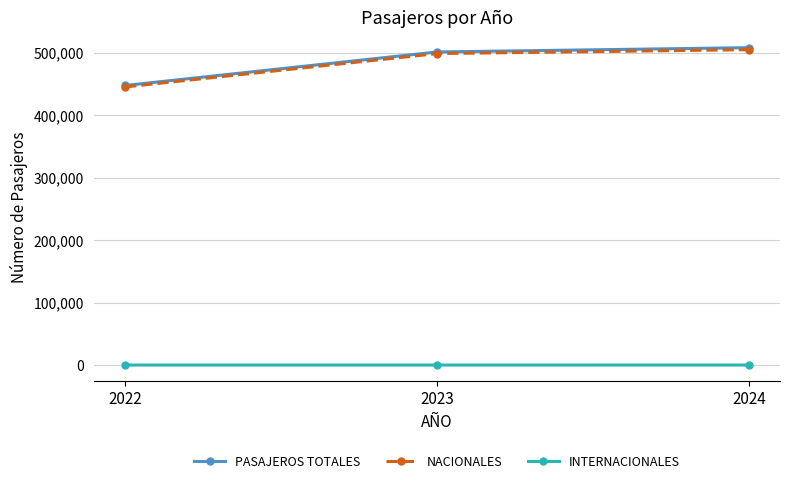

How many categories are shown in the chart?

3